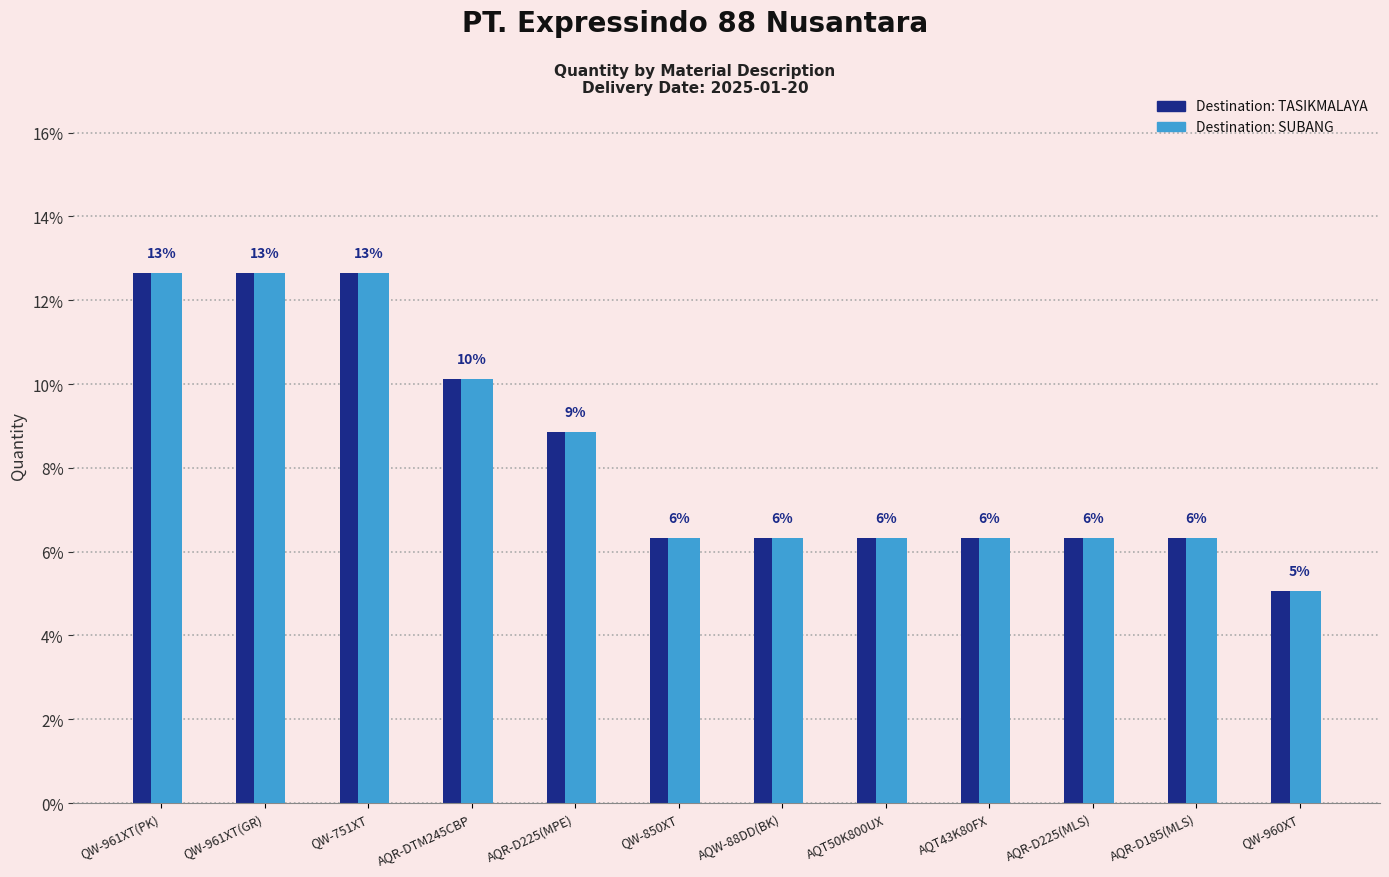

Does the chart contain stacked bars?

No